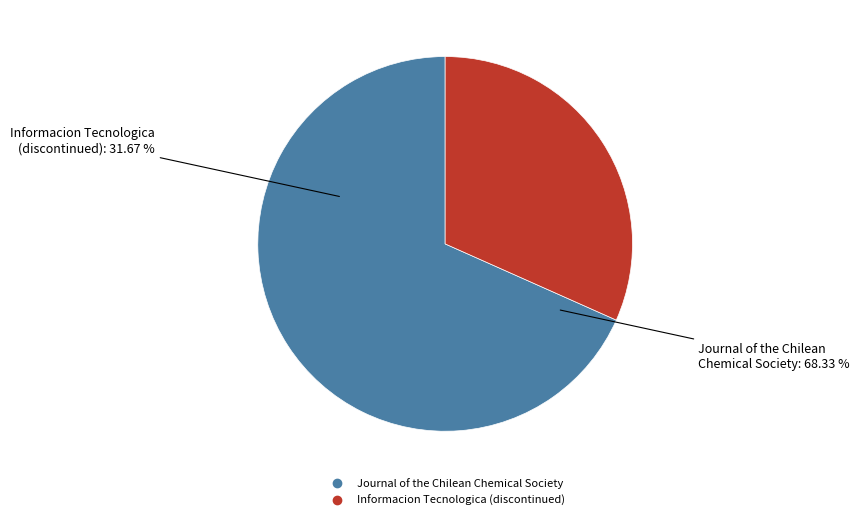

Between Informacion Tecnologica (discontinued) and Journal of the Chilean Chemical Society, which is larger?

Journal of the Chilean Chemical Society